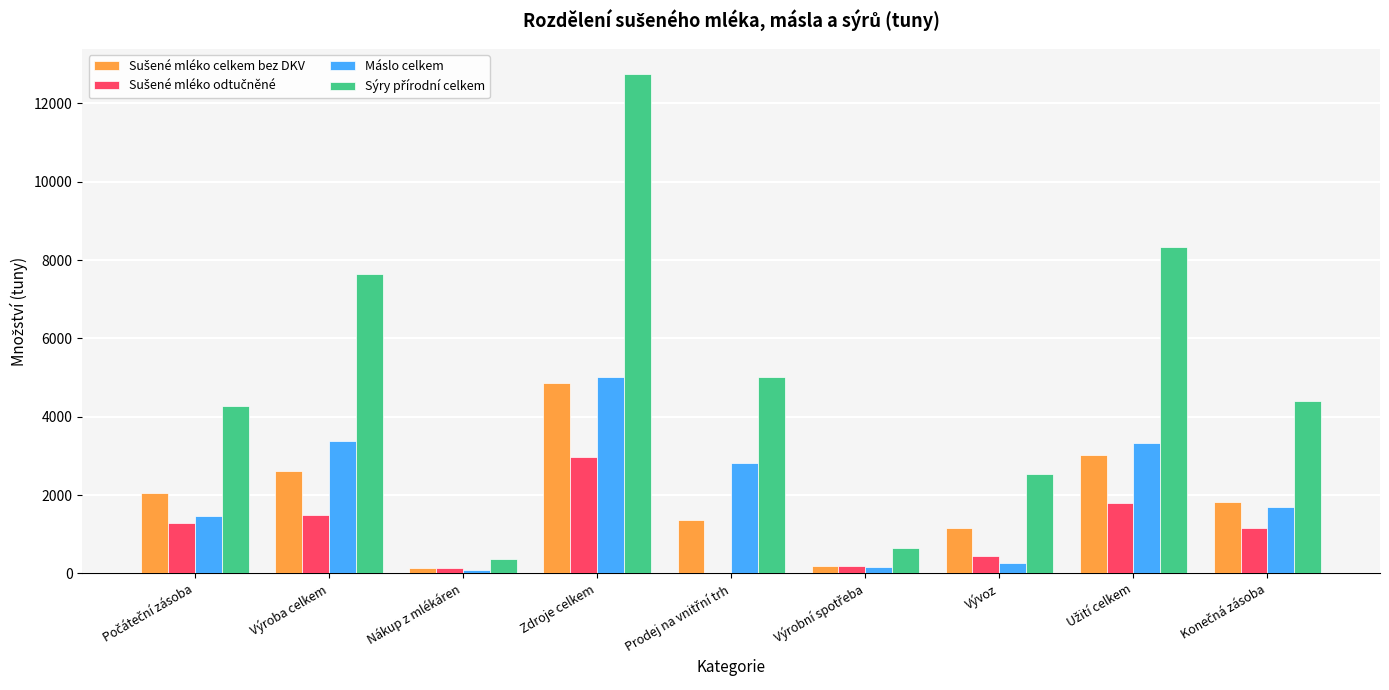

Does the chart contain stacked bars?

No